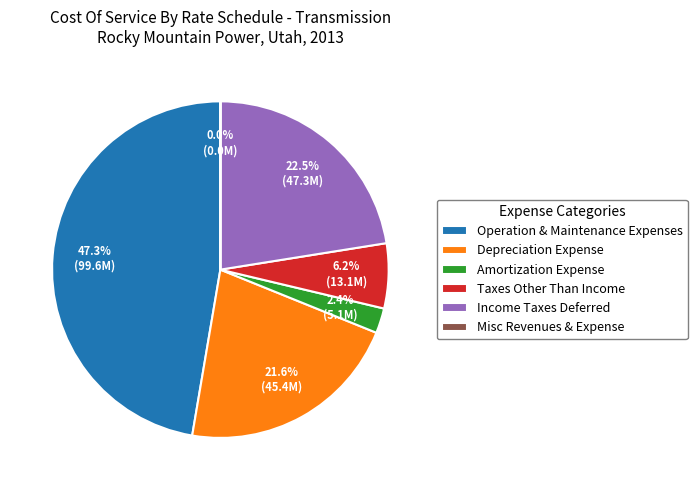

Which slice is the largest?

Operation & Maintenance Expenses